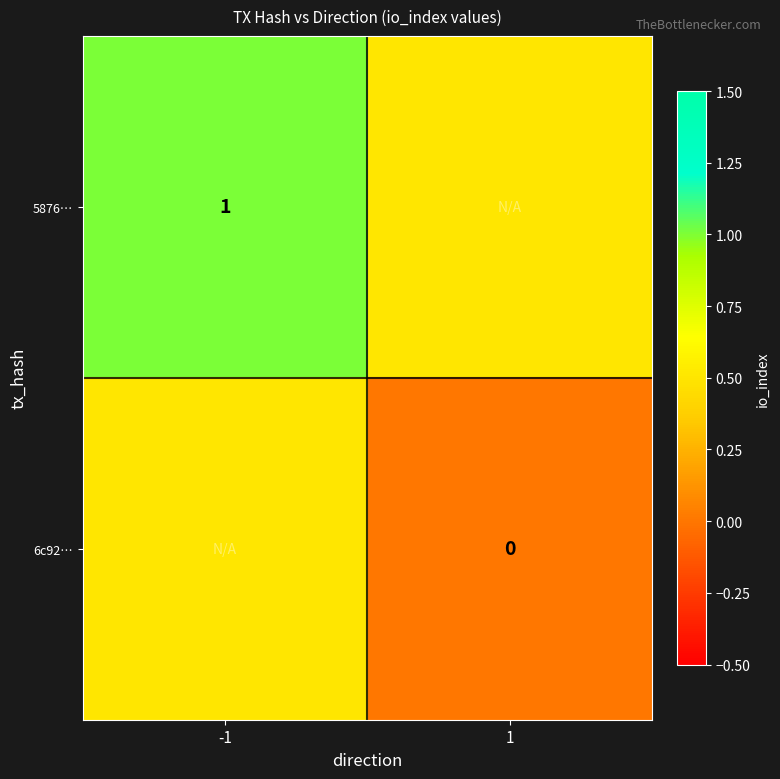

Is the value of 5876… at -1 greater than the value of 6c92… at 1?

Yes